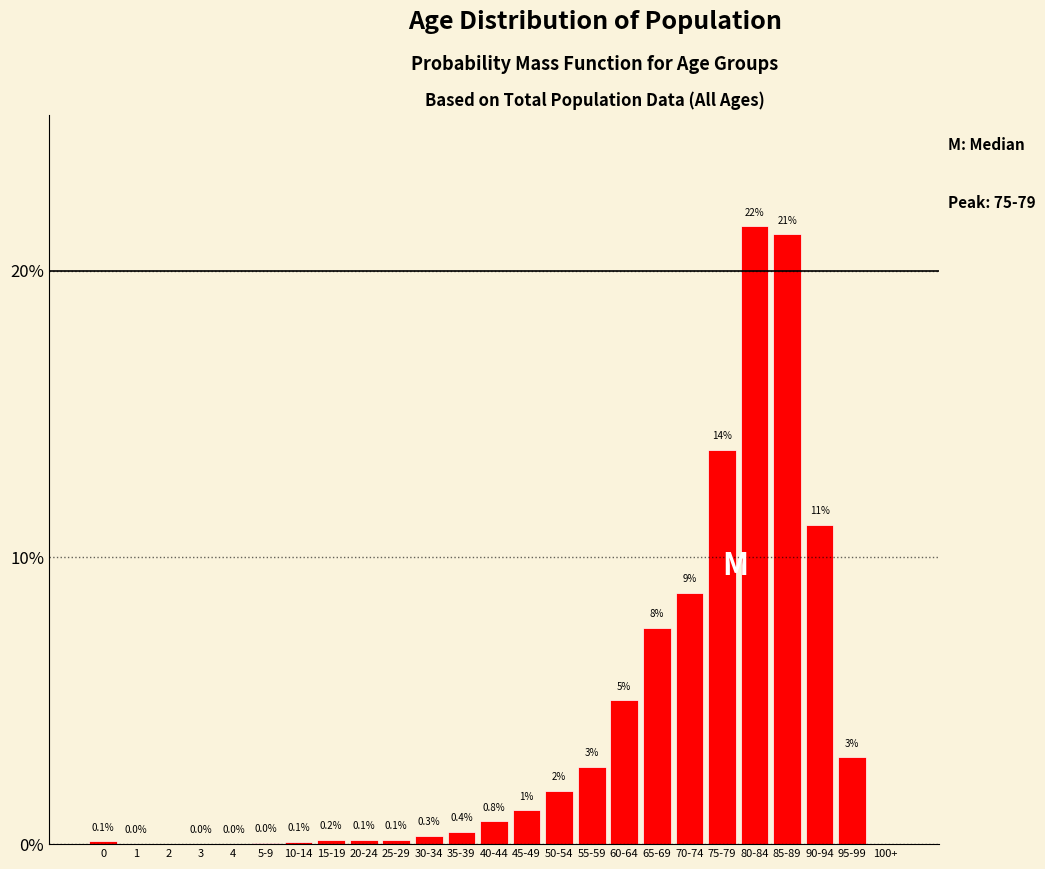

Is it true that the value at 75-79 is 24.0?

False